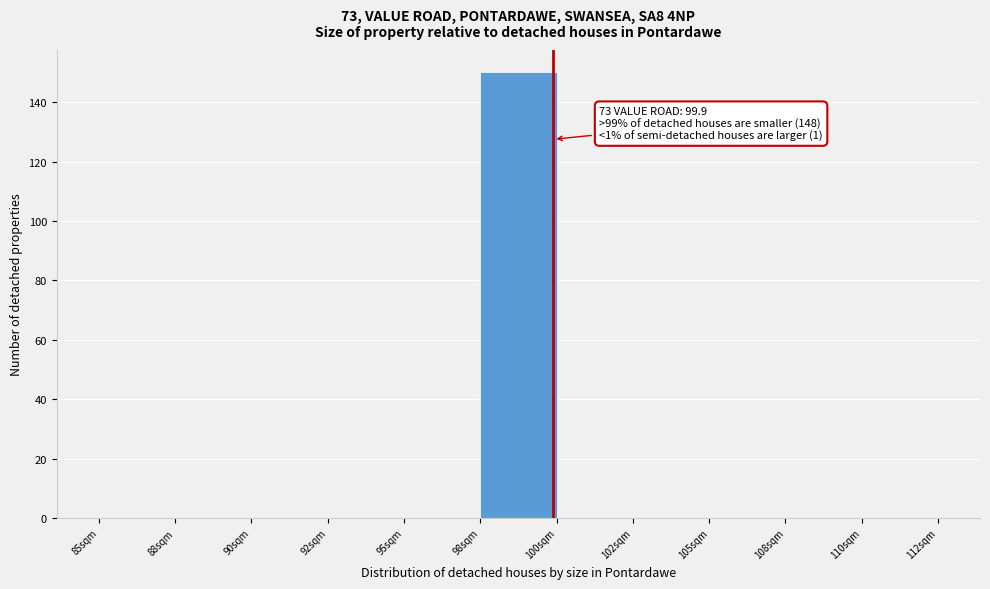

Reading right to left, transcribe all the data shown in this chart.

110sqm=0	108sqm=0	105sqm=0	102sqm=0	100sqm=0	98sqm=150	95sqm=0	92sqm=0	90sqm=0	88sqm=0	85sqm=0